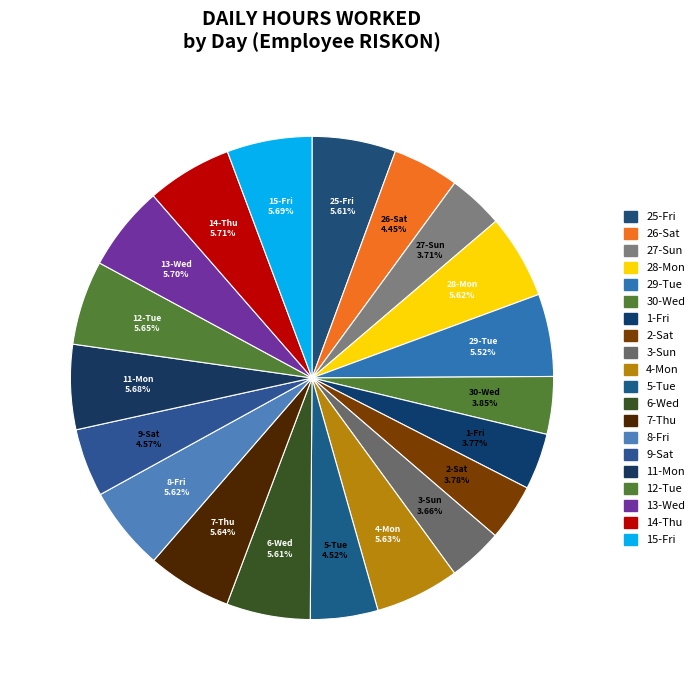

What percentage is the 2-Sat slice, to the nearest percent?

4%